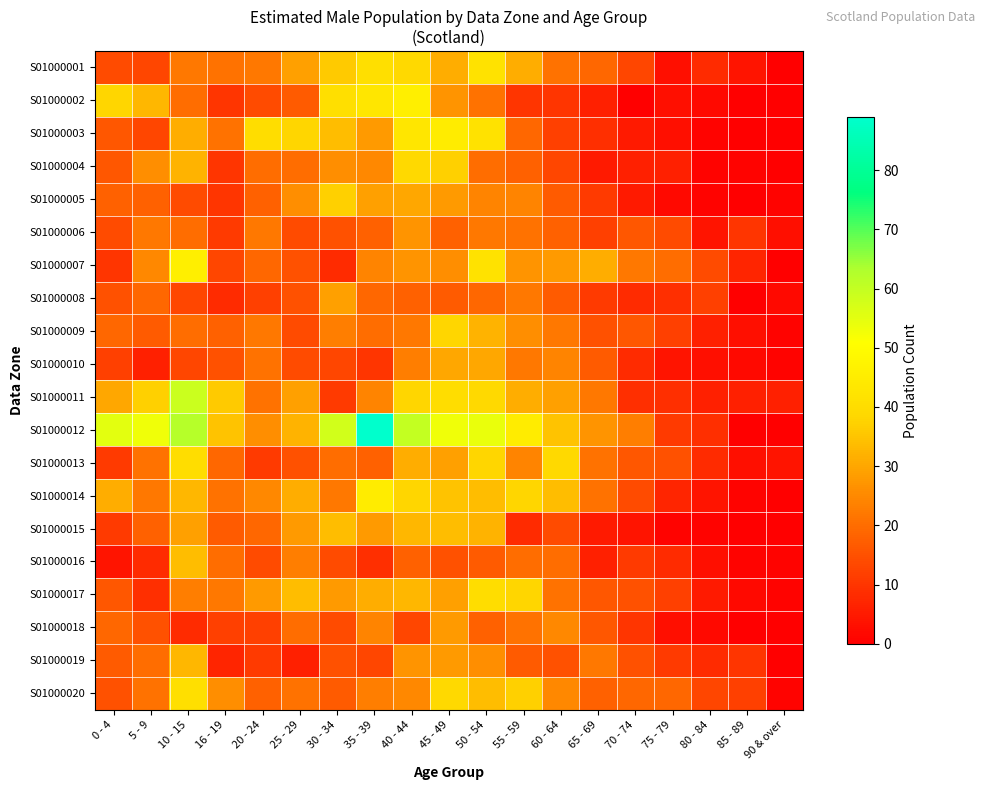

What is the total value across all series at 35 - 39?

561